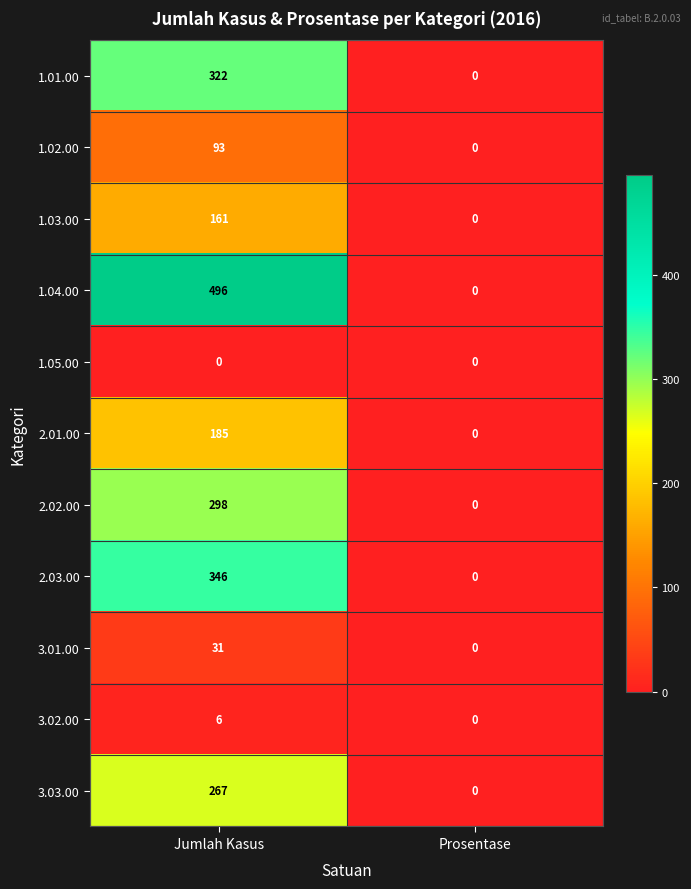

At how many categories does at least one series exceed 347?

1